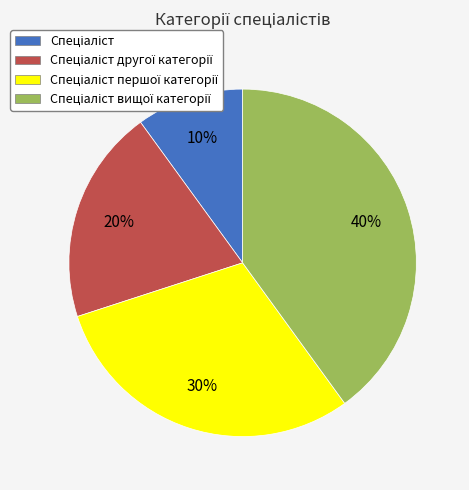

Is there a majority slice in this chart?

No